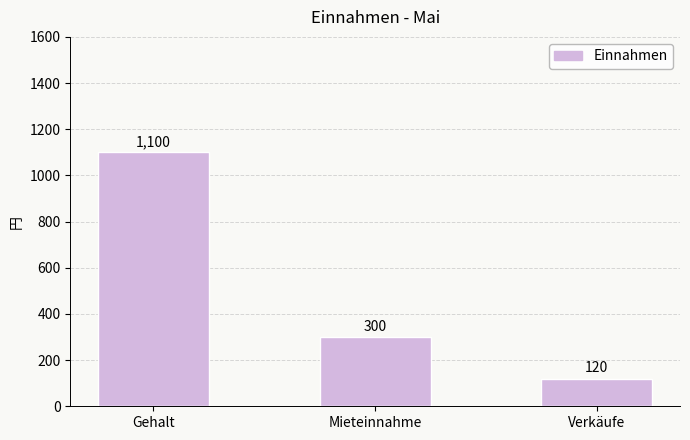

How many values are between 120 and 1100?

3